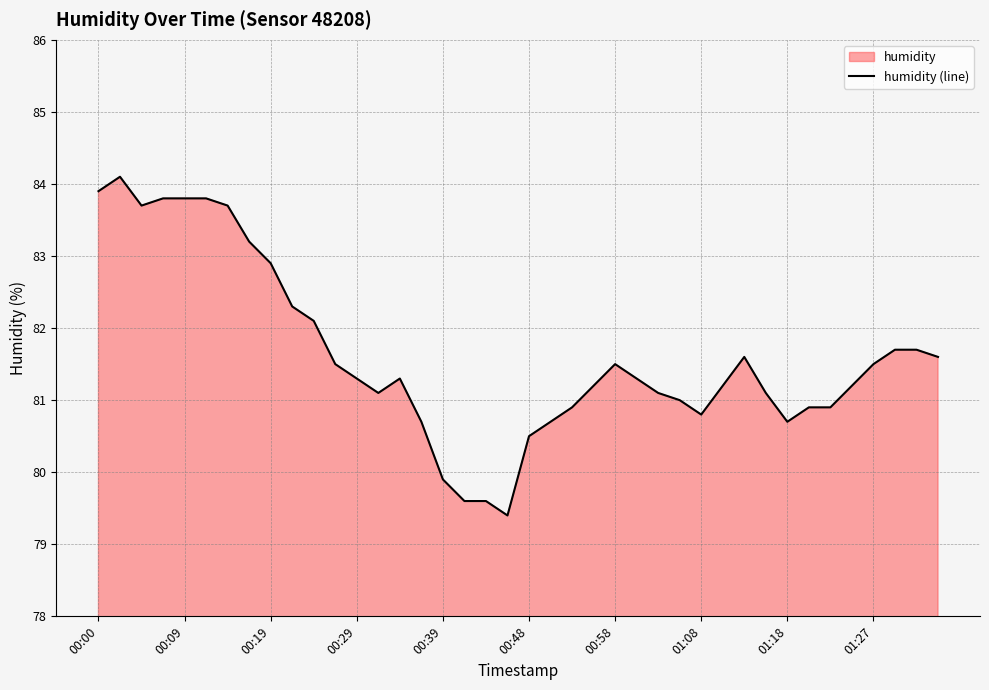

Reading right to left, transcribe all the data shown in this chart.

81.6	81.7	81.7	81.5	81.2	80.9	80.9	80.7	81.1	81.6	81.2	80.8	81.0	81.1	81.3	81.5	81.2	80.9	80.7	80.5	79.4	79.6	79.6	79.9	80.7	81.3	81.1	81.3	81.5	82.1	82.3	82.9	83.2	83.7	83.8	83.8	83.8	83.7	84.1	83.9